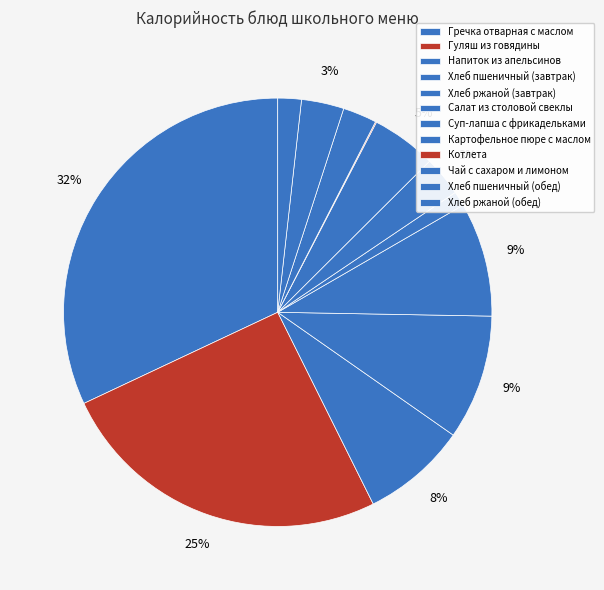

The Хлеб ржаной (обед) slice represents 2% of the pie. True or false?

True